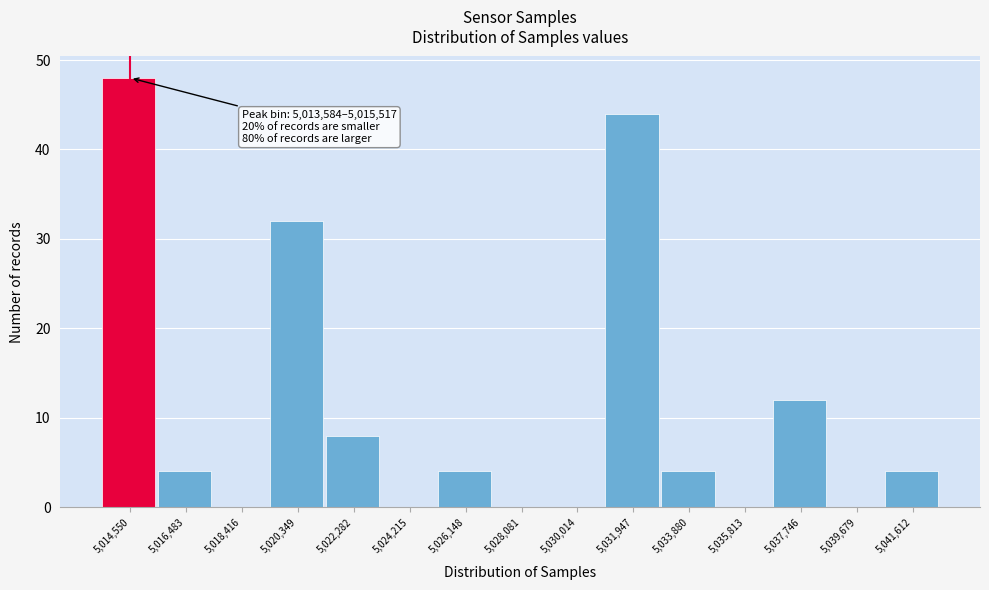

Over which range of the x-axis is the bar tallest?

5013600 to 5015600